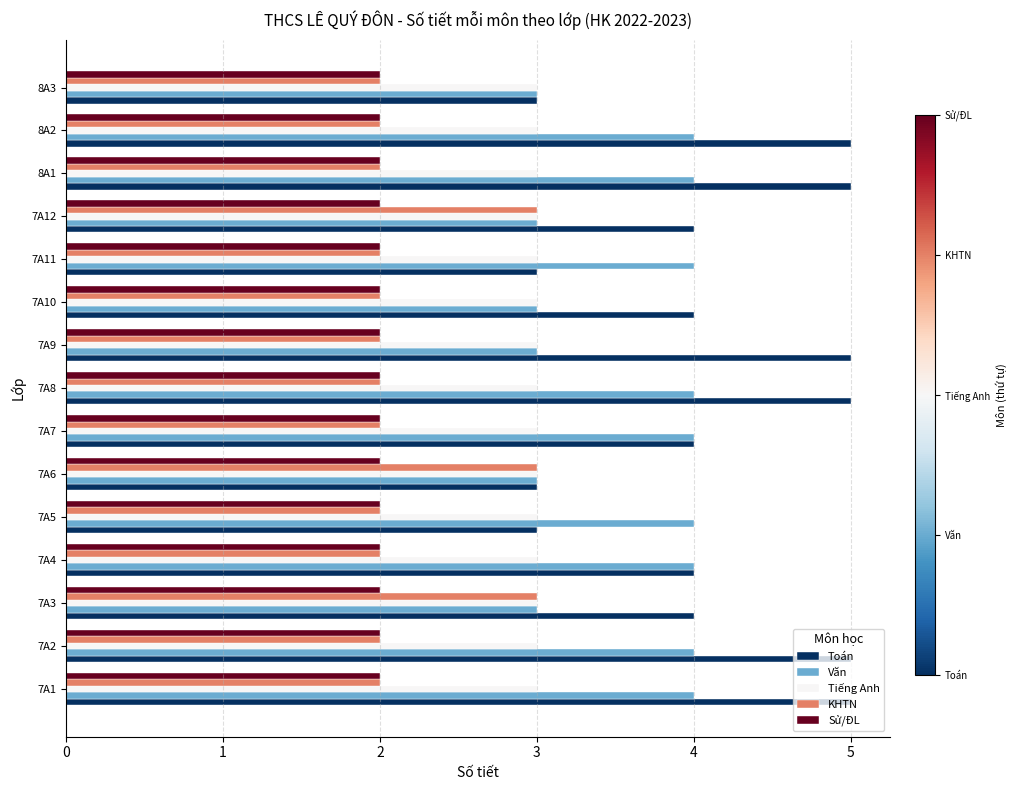

What is the sum of all Sử/ĐL values?

30